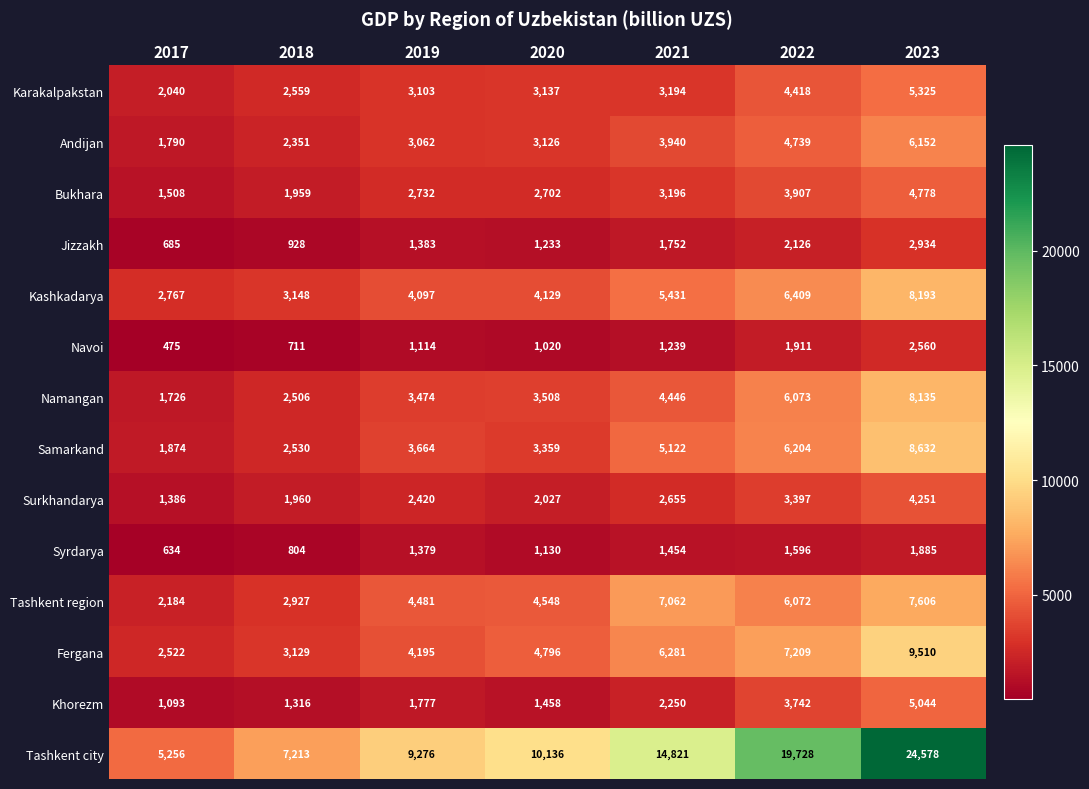

What is the spread (max minus min) of values at 2023?

22693